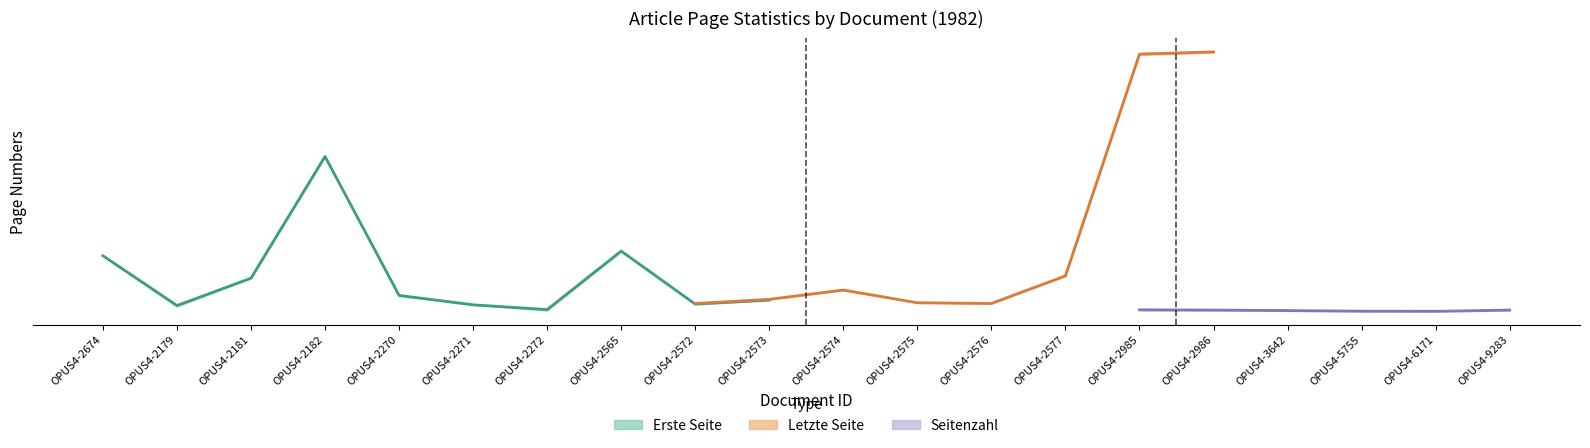

How many data points does each series have?

20